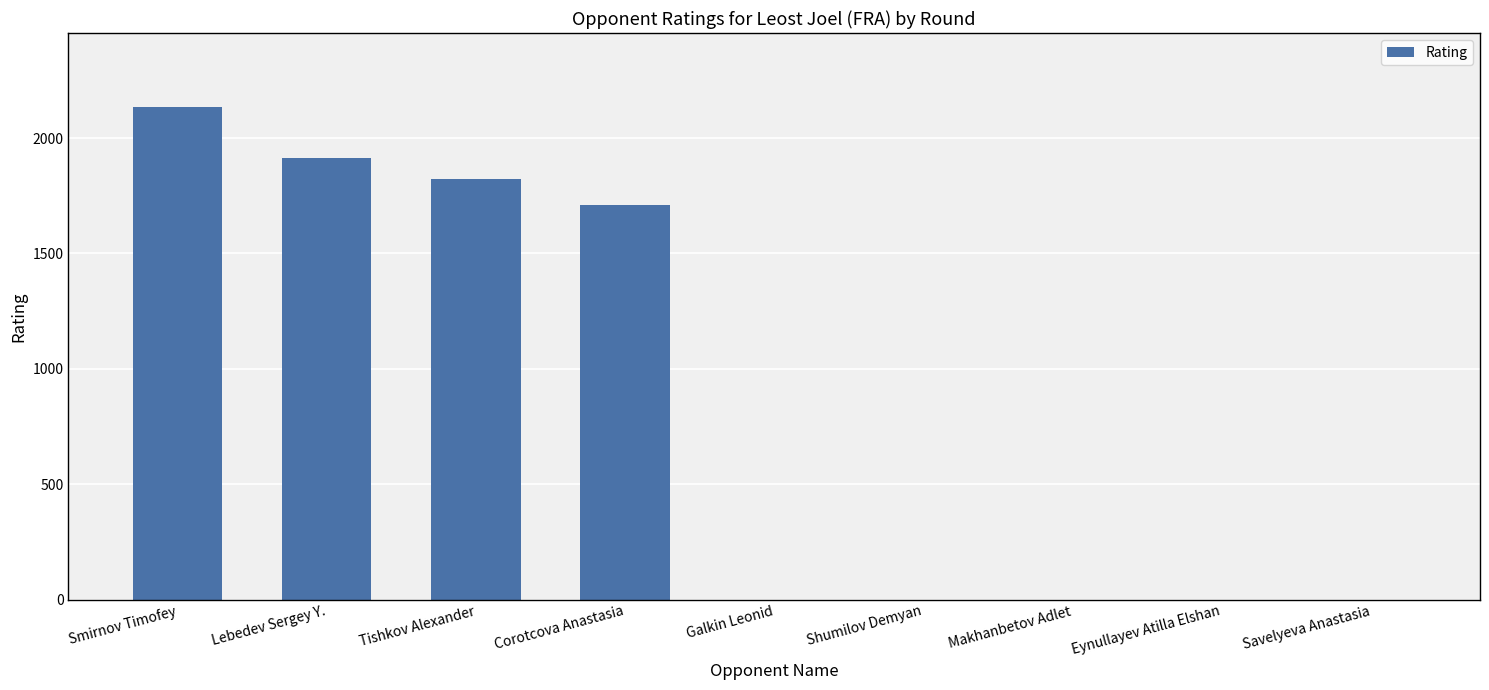

What is the greatest value displayed?

2135